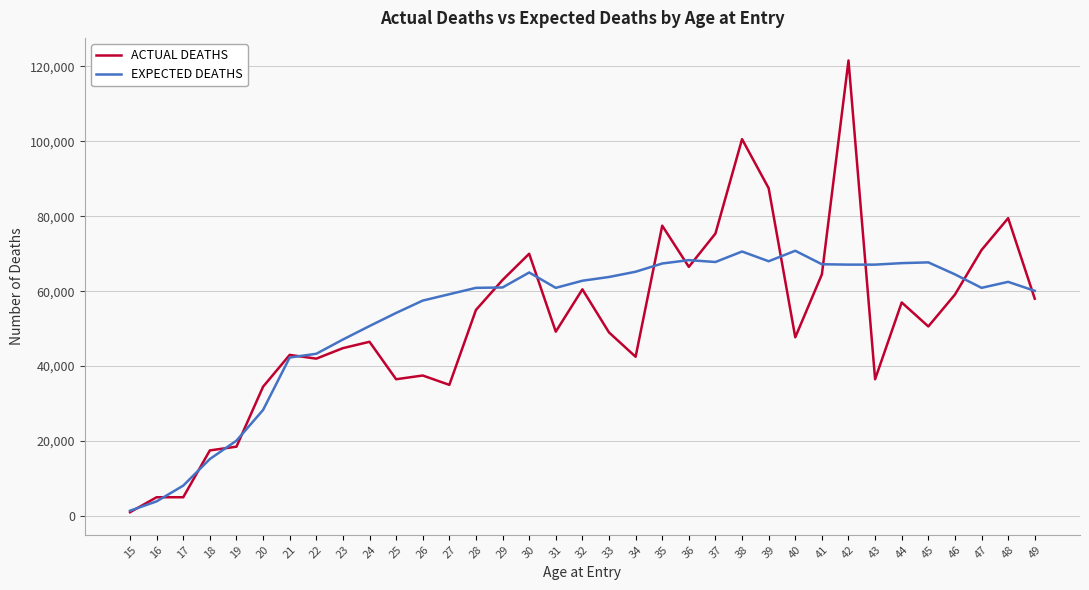

Which series ends up on top after the final intersection of ACTUAL DEATHS and EXPECTED DEATHS?

EXPECTED DEATHS